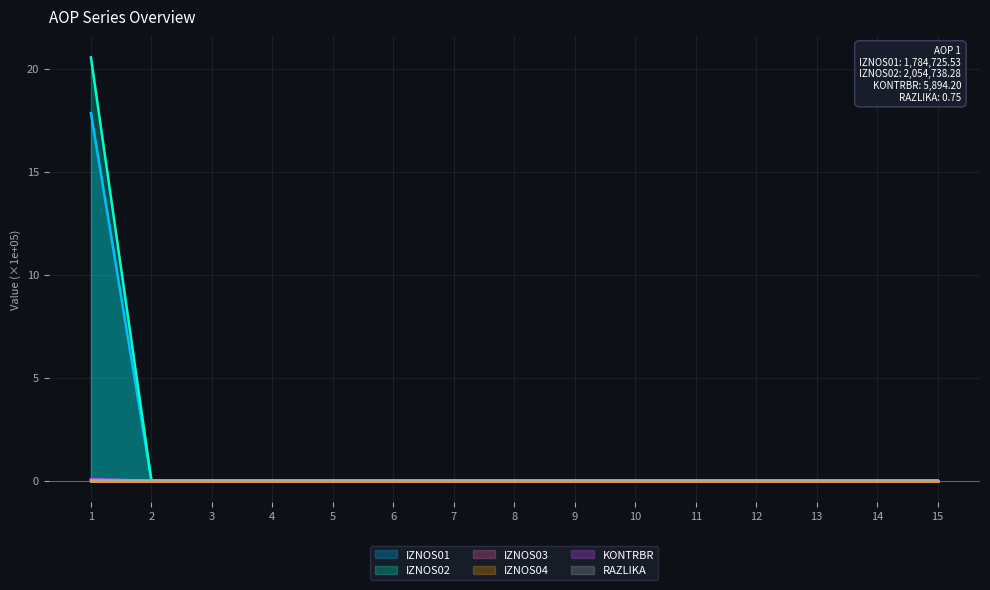

How many values in IZNOS01 are above zero?

1